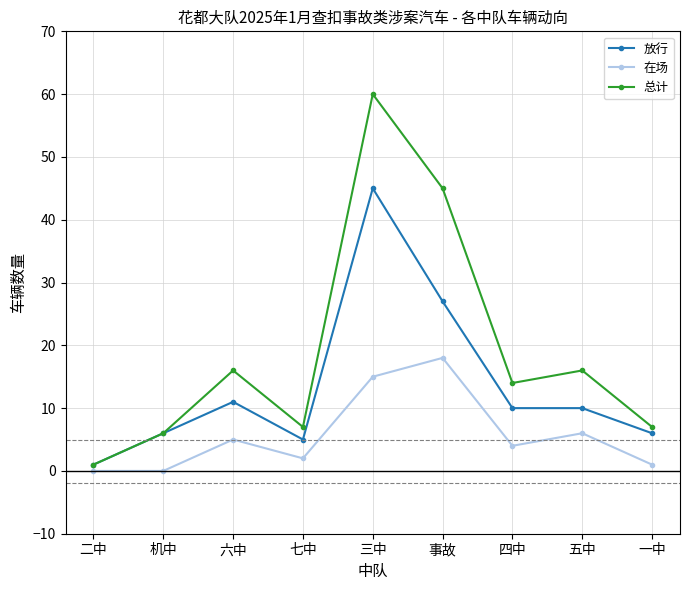

At how many categories does at least one series exceed 28?

2